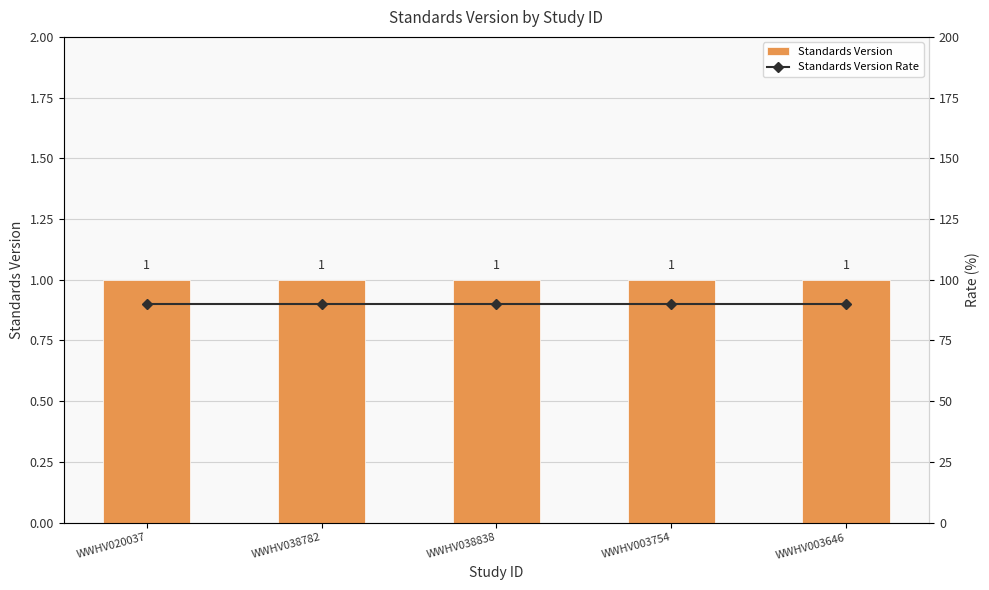

At which category is the sum across all series the highest?

WWHV020037